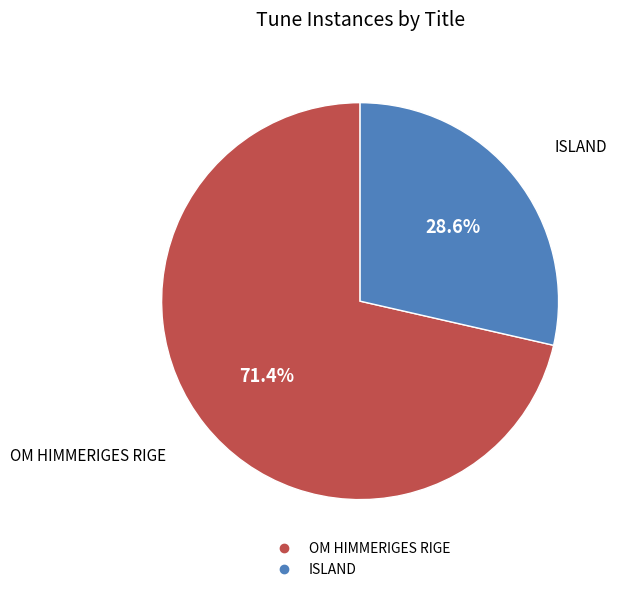

Do OM HIMMERIGES RIGE and ISLAND together represent more than half of the pie?

Yes